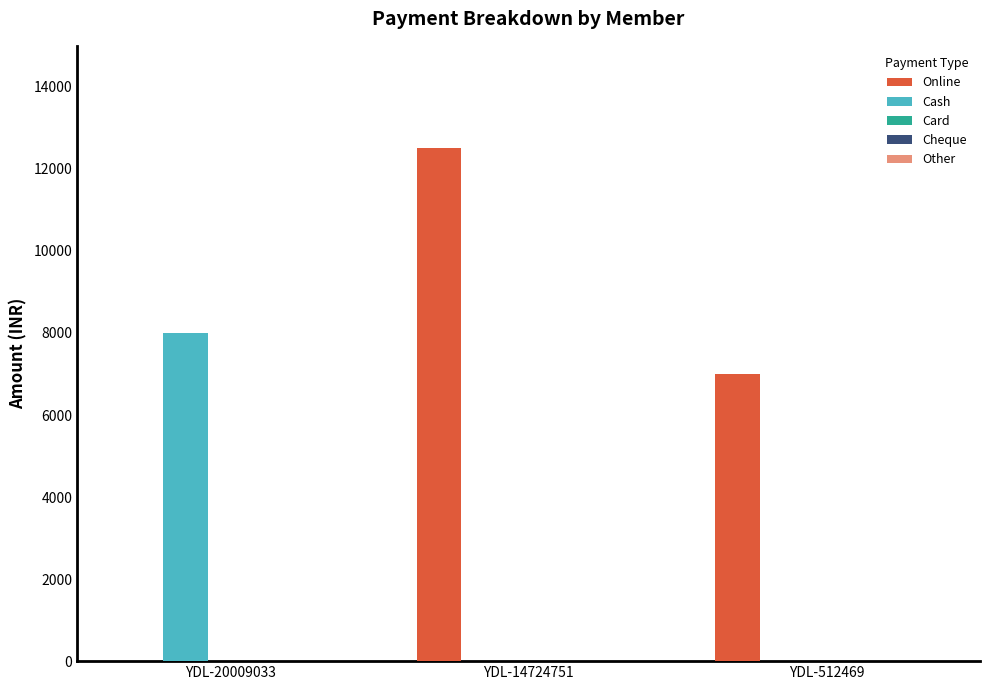

What is the sum of all Cash values?

8000